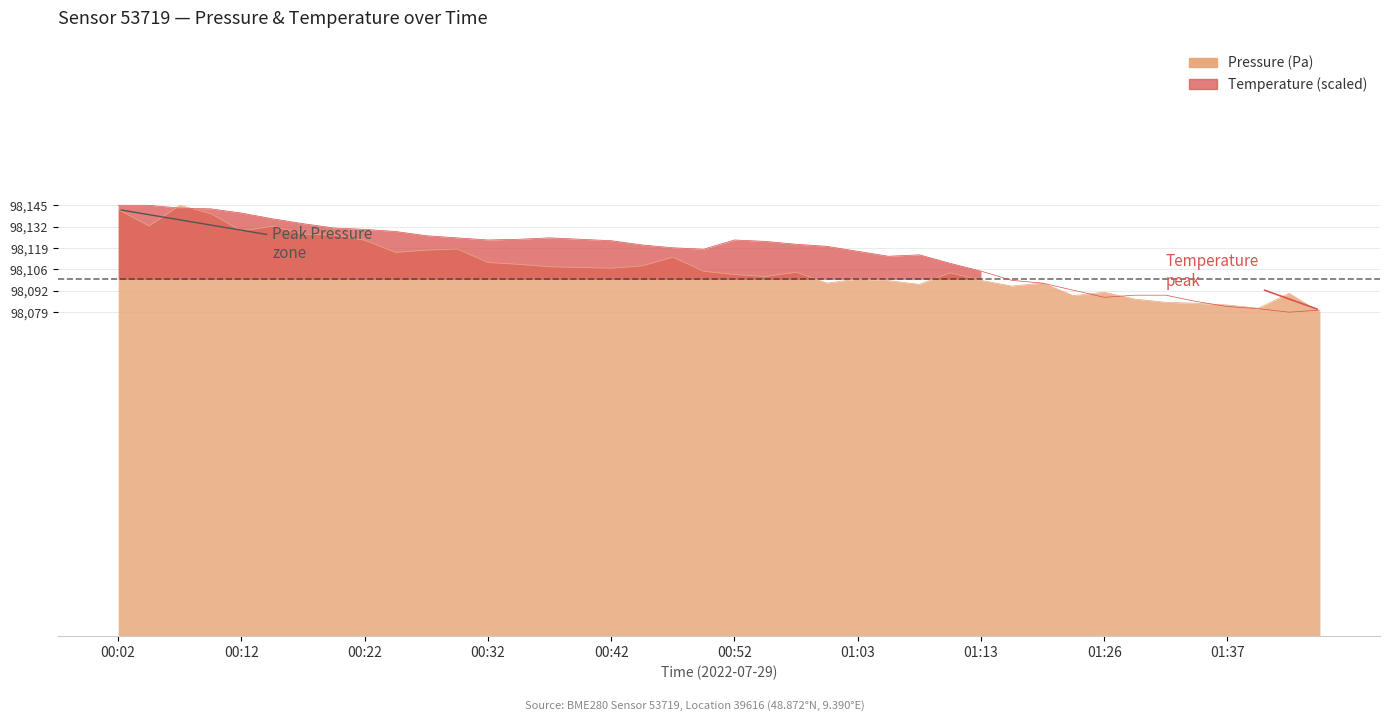

At how many categories does at least one series exceed 98142?

4